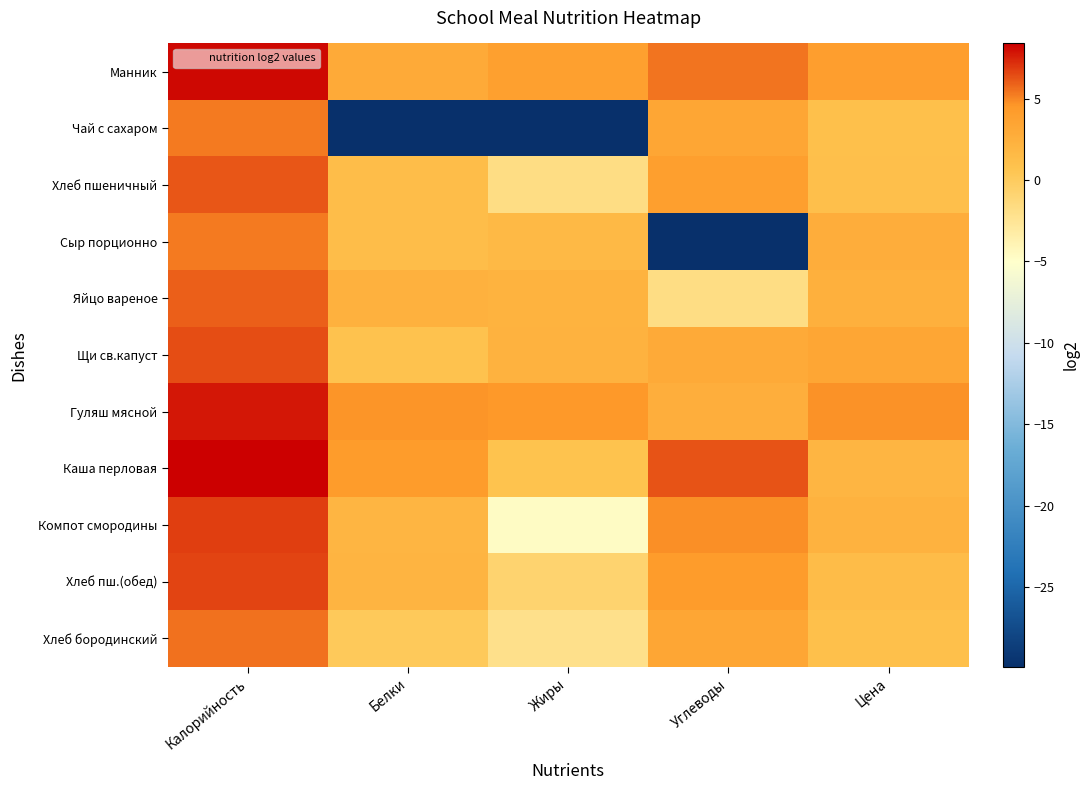

Rank the series at Жиры from lowest to highest value.

Чай с сахаром, Компот смородины, Хлеб бородинский, Хлеб пшеничный, Хлеб пш.(обед), Каша перловая, Сыр порционно, Яйцо вареное, Щи св.капуст, Манник, Гуляш мясной